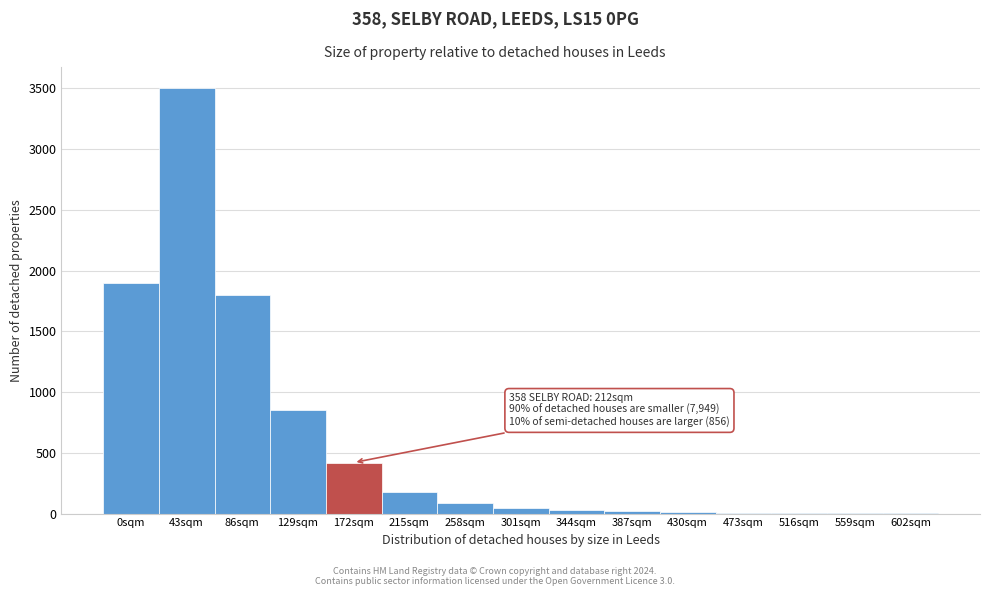

True or false: the data shows 121 at 172sqm.

False